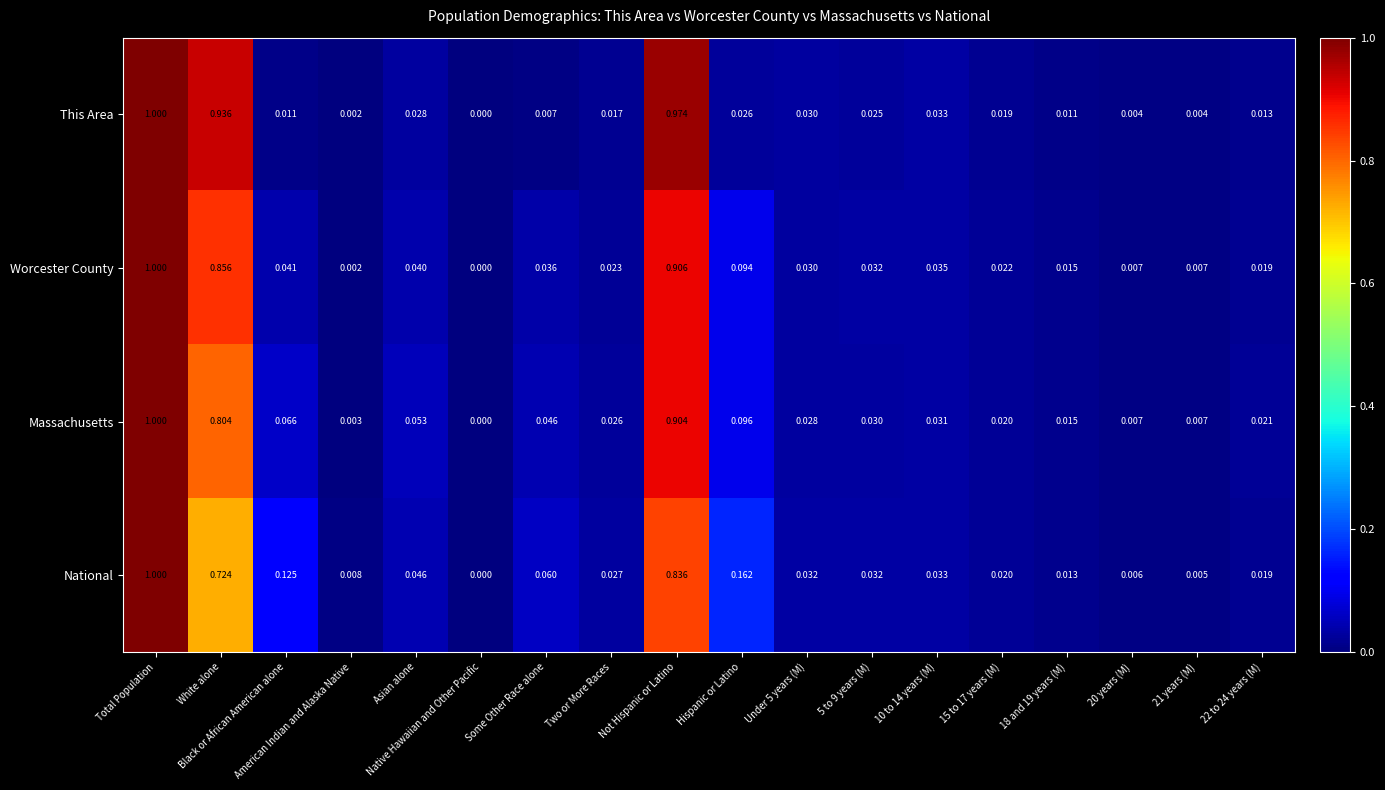

Between Black or African American alone and 5 to 9 years (M), which series saw the biggest shift?

National